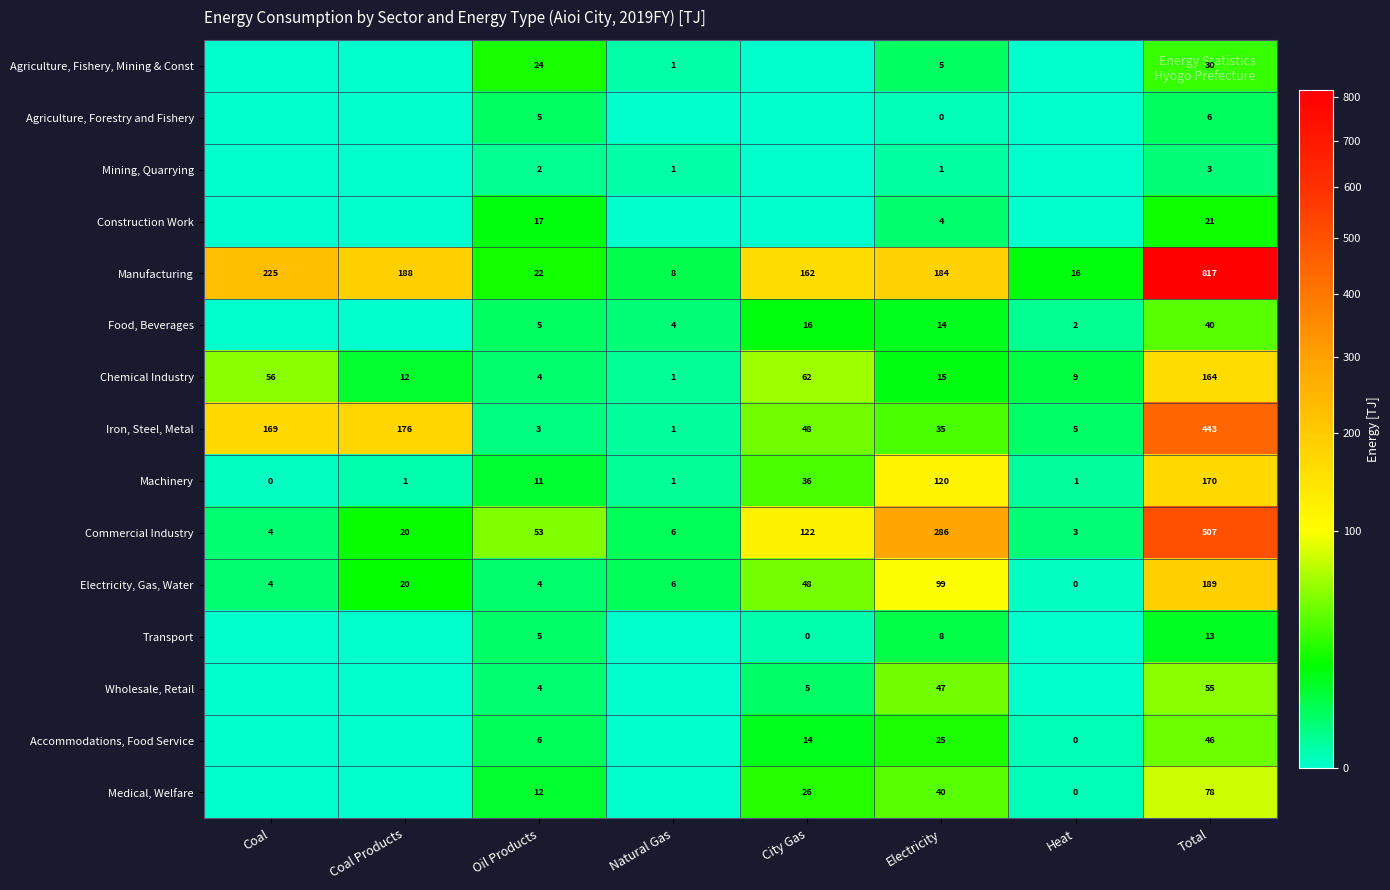

What is the total value across all series at Coal Products?

415.6